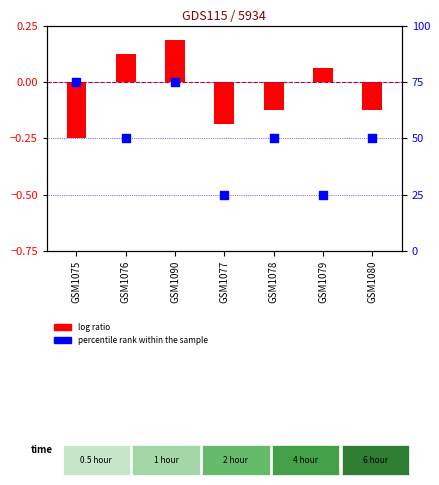

Which series has the widest spread of Y values?

percentile rank within the sample